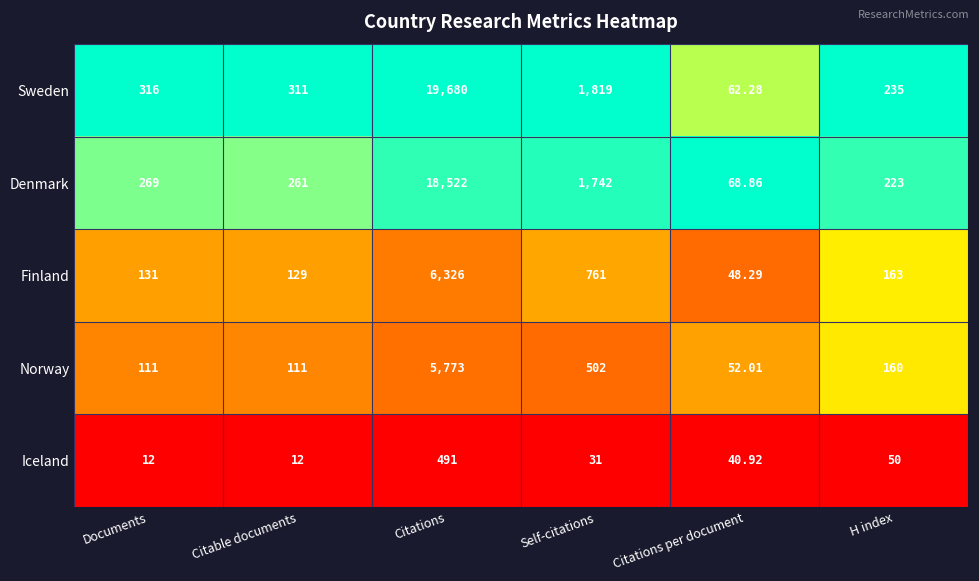

At Citations, list the series in order from smallest to largest.

Iceland, Norway, Finland, Denmark, Sweden